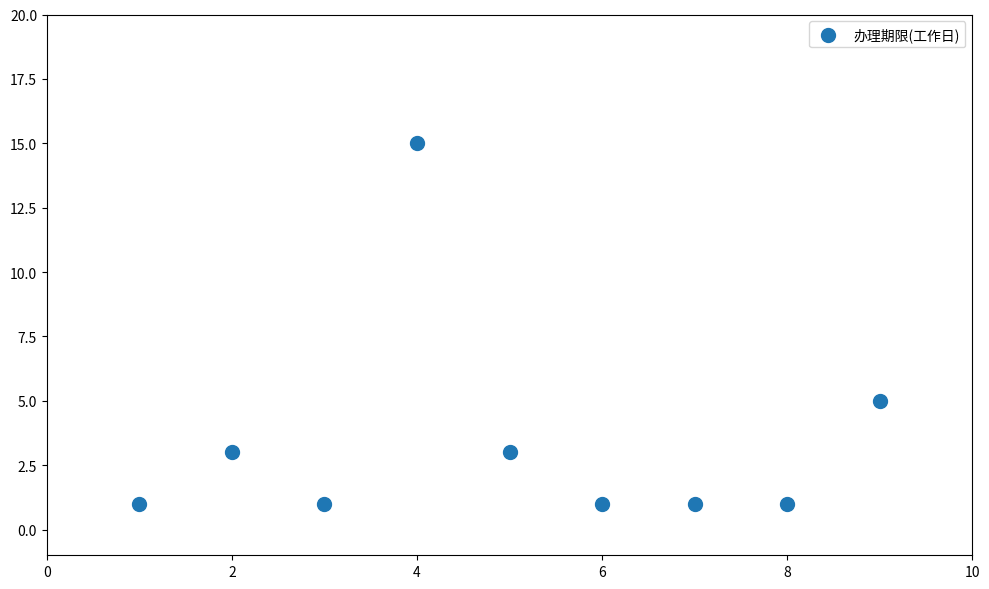

What Y value in the scatter plot is closest to 8?

5